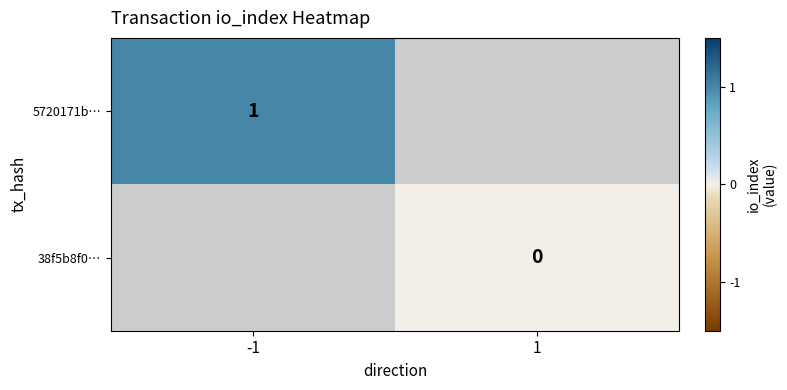

True or false: 5720171b… has a value of 0 at -1.

False